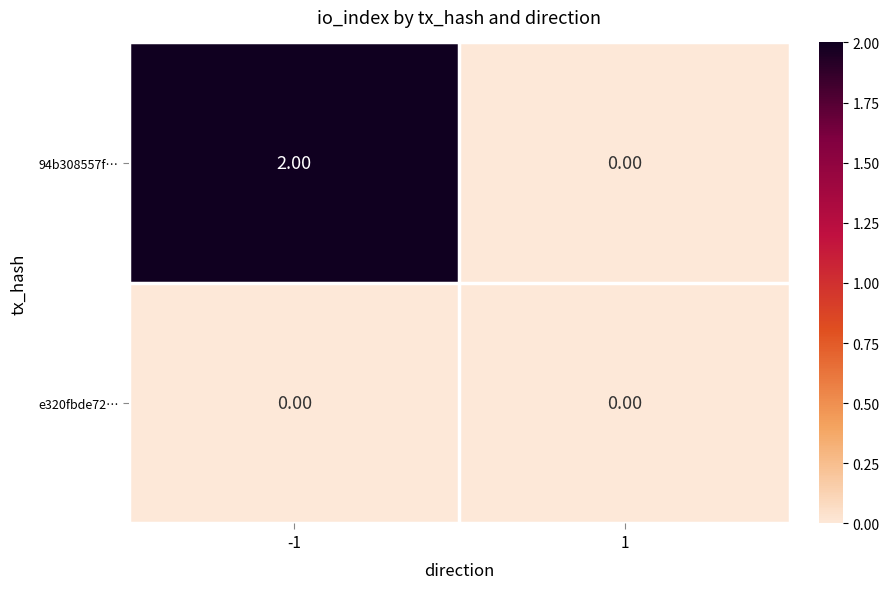

What is the maximum value shown in the chart?

2